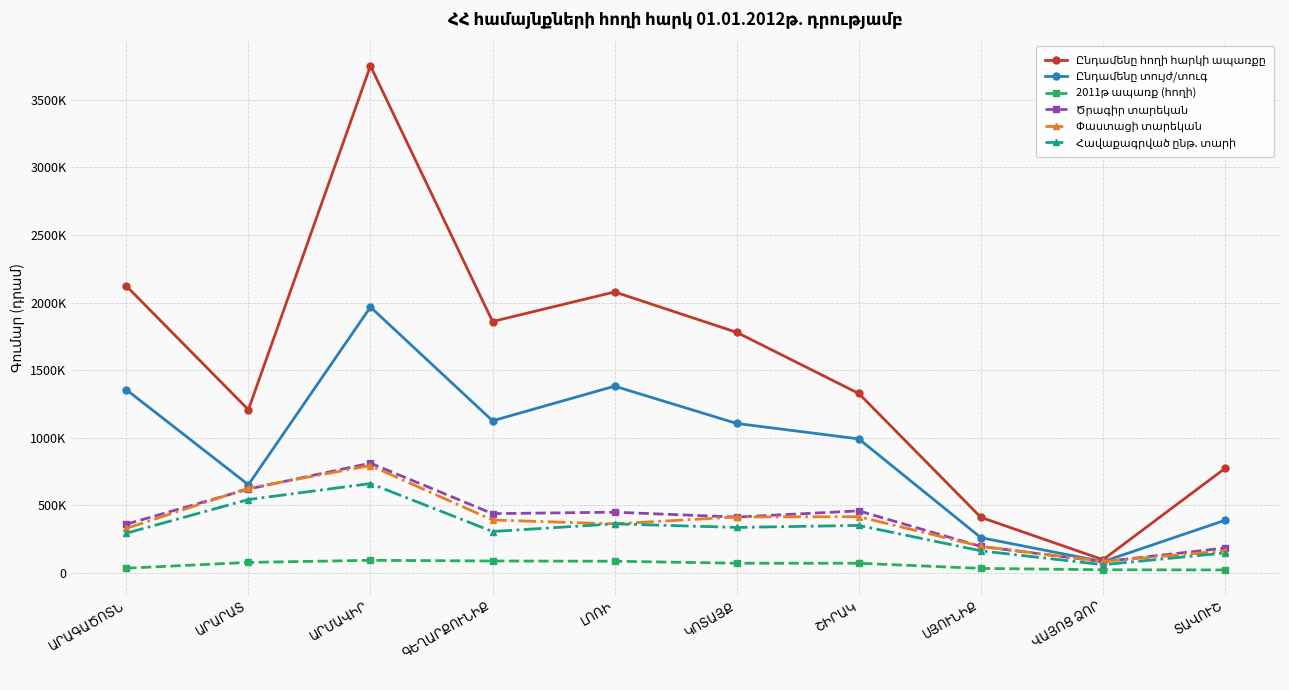

Which series has the largest total across all categories?

Ընդամենը հողի հարկի ապառքը